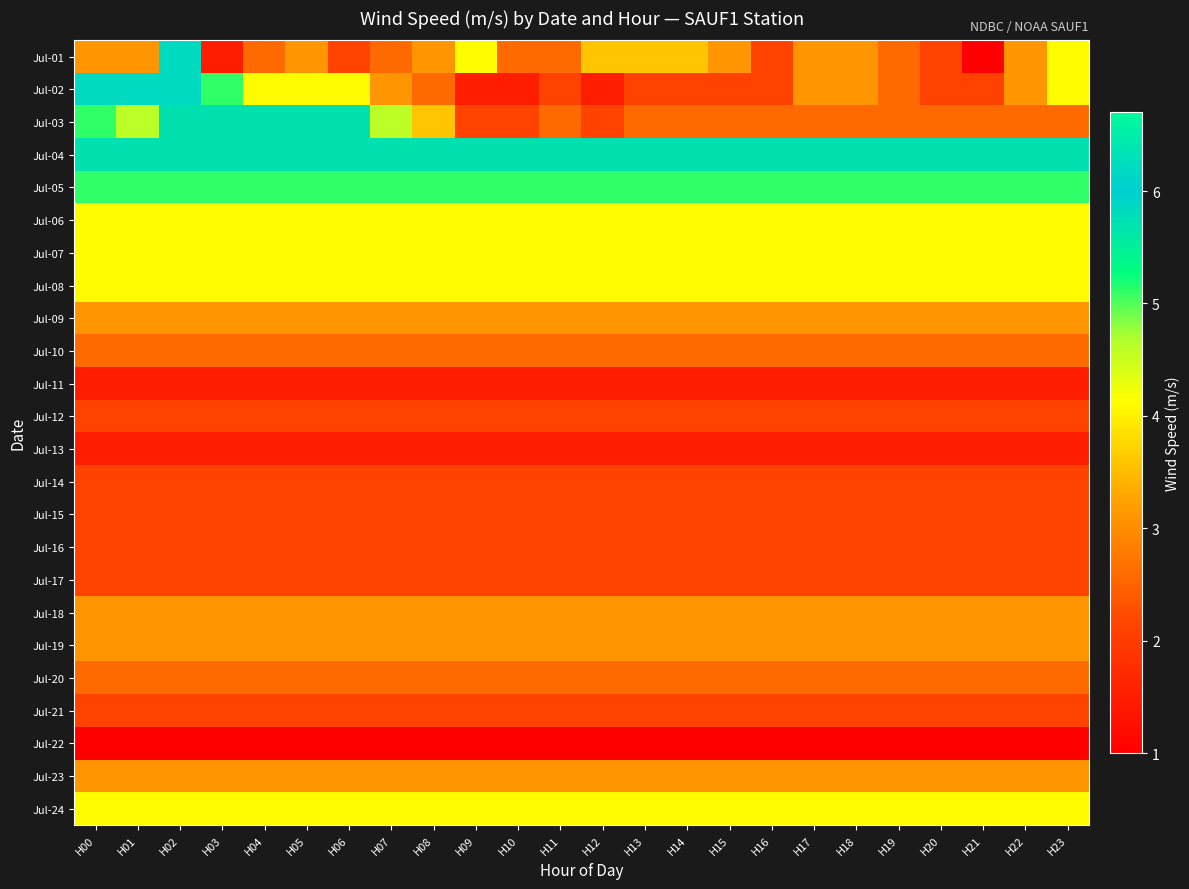

What is the total value across all series at H15?

69.2